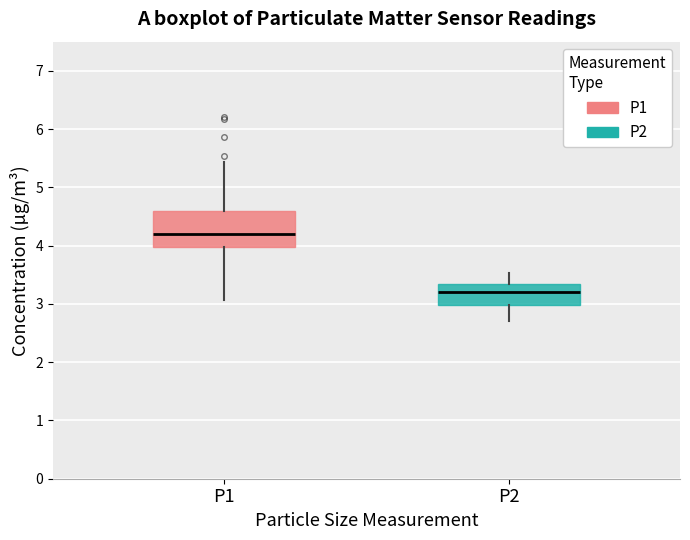

Which box is the tallest, from its lower edge to its upper edge?

P1